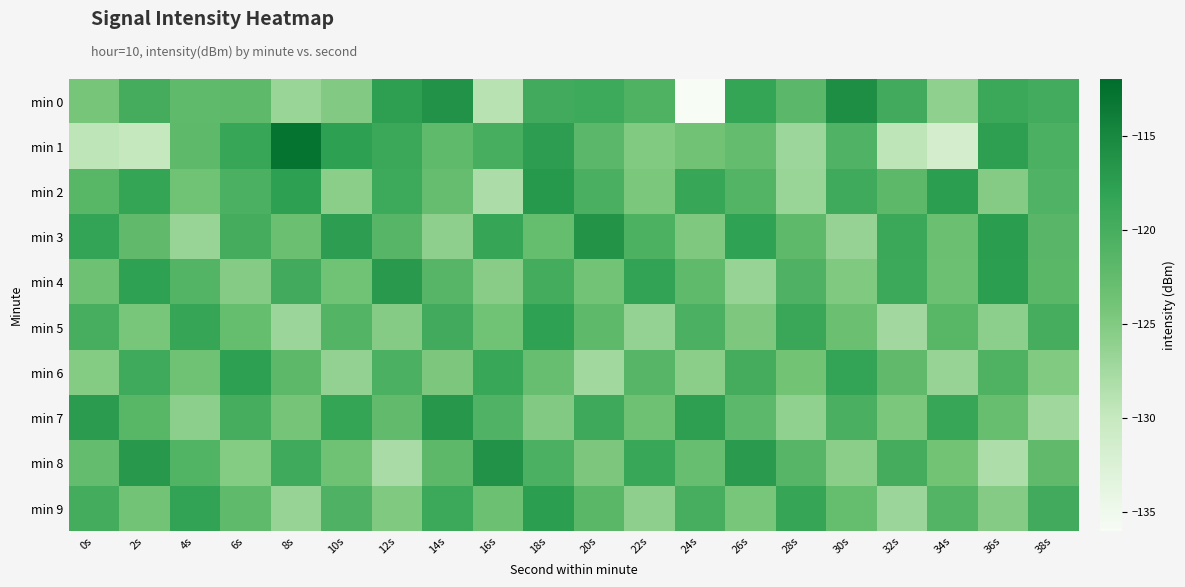

Reading left to right, extract all data points from this chart.

min 0: 0s=-124.2	2s=-119.9	4s=-122.3	6s=-122.2	8s=-126.8	10s=-125.1	12s=-117.7	14s=-116.2	16s=-128.9	18s=-119.4	20s=-119.2	22s=-120.7	24s=-136.2	26s=-118.3	28s=-121.8	30s=-115.7	32s=-119.5	34s=-126.0	36s=-119.0	38s=-119.6
min 1: 0s=-129.4	2s=-129.9	4s=-122.1	6s=-118.6	8s=-112.9	10s=-117.7	12s=-119.0	14s=-122.3	16s=-120.0	18s=-117.5	20s=-121.8	22s=-125.0	24s=-123.8	26s=-122.7	28s=-126.9	30s=-120.9	32s=-129.4	34s=-131.5	36s=-117.6	38s=-120.4
min 2: 0s=-121.5	2s=-118.3	4s=-123.7	6s=-120.4	8s=-117.8	10s=-125.6	12s=-119.2	14s=-122.8	16s=-128.1	18s=-116.9	20s=-120.3	22s=-124.5	24s=-118.7	26s=-121.1	28s=-126.8	30s=-119.4	32s=-122.0	34s=-117.5	36s=-125.3	38s=-120.9
min 3: 0s=-118.2	2s=-122.4	4s=-126.7	6s=-119.8	8s=-123.1	10s=-117.6	12s=-121.3	14s=-125.9	16s=-118.5	18s=-122.7	20s=-116.4	22s=-120.6	24s=-124.8	26s=-118.0	28s=-122.2	30s=-126.4	32s=-119.0	34s=-123.2	36s=-117.4	38s=-121.6
min 4: 0s=-123.5	2s=-117.9	4s=-121.1	6s=-125.3	8s=-119.5	10s=-123.7	12s=-117.1	14s=-121.3	16s=-125.5	18s=-119.7	20s=-123.9	22s=-118.1	24s=-122.3	26s=-126.5	28s=-120.7	30s=-124.9	32s=-119.1	34s=-123.3	36s=-117.5	38s=-121.7
min 5: 0s=-120.1	2s=-124.3	4s=-118.5	6s=-122.7	8s=-126.9	10s=-121.1	12s=-125.3	14s=-119.5	16s=-123.7	18s=-117.9	20s=-122.1	22s=-126.3	24s=-120.5	26s=-124.7	28s=-118.9	30s=-123.1	32s=-127.3	34s=-121.5	36s=-125.7	38s=-119.9
min 6: 0s=-125.2	2s=-119.4	4s=-123.6	6s=-117.8	8s=-122.0	10s=-126.2	12s=-120.4	14s=-124.6	16s=-118.8	18s=-123.0	20s=-127.2	22s=-121.4	24s=-125.6	26s=-119.8	28s=-124.0	30s=-118.2	32s=-122.4	34s=-126.6	36s=-120.8	38s=-125.0
min 7: 0s=-117.3	2s=-121.5	4s=-125.7	6s=-119.9	8s=-124.1	10s=-118.3	12s=-122.5	14s=-116.7	16s=-120.9	18s=-125.1	20s=-119.3	22s=-123.5	24s=-117.7	26s=-121.9	28s=-126.1	30s=-120.3	32s=-124.5	34s=-118.7	36s=-122.9	38s=-127.1
min 8: 0s=-122.6	2s=-116.8	4s=-121.0	6s=-125.2	8s=-119.4	10s=-123.6	12s=-127.8	14s=-122.0	16s=-116.2	18s=-120.4	20s=-124.6	22s=-118.8	24s=-123.0	26s=-117.2	28s=-121.4	30s=-125.6	32s=-119.8	34s=-124.0	36s=-128.2	38s=-122.4
min 9: 0s=-119.7	2s=-123.9	4s=-118.1	6s=-122.3	8s=-126.5	10s=-120.7	12s=-124.9	14s=-119.1	16s=-123.3	18s=-117.5	20s=-121.7	22s=-125.9	24s=-120.1	26s=-124.3	28s=-118.5	30s=-122.7	32s=-126.9	34s=-121.1	36s=-125.3	38s=-119.5